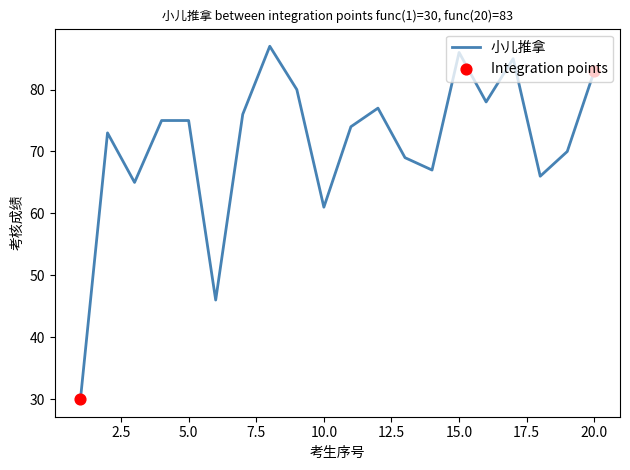

What is the greatest value displayed?

87